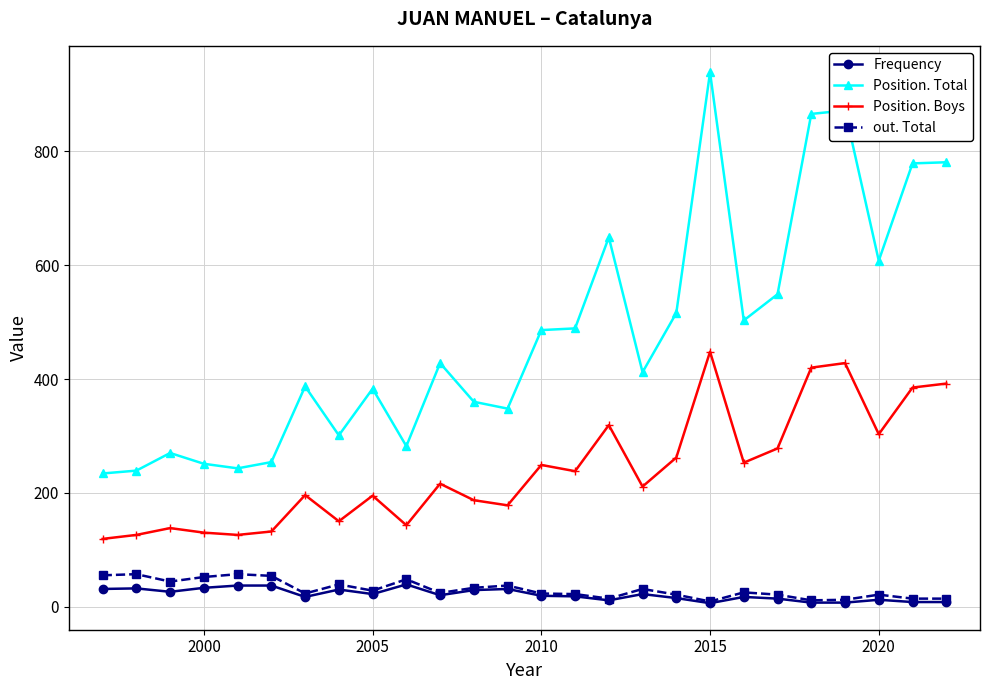

Does the chart have visible grid lines?

Yes